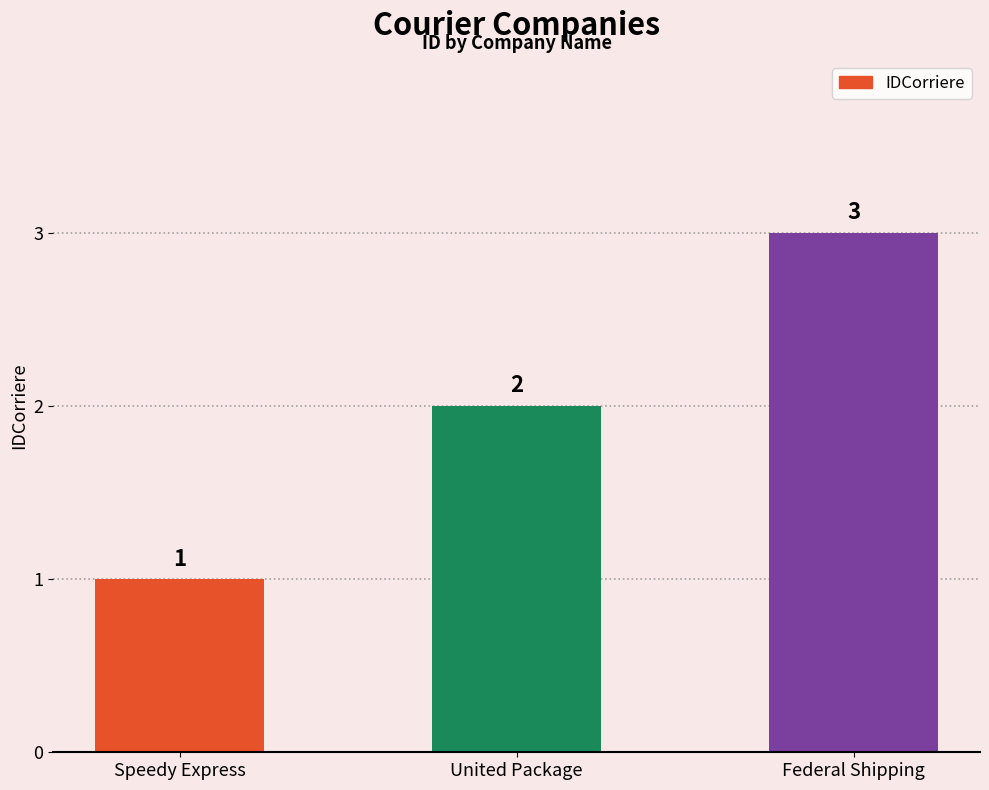

Count the number of data series in this chart.

1